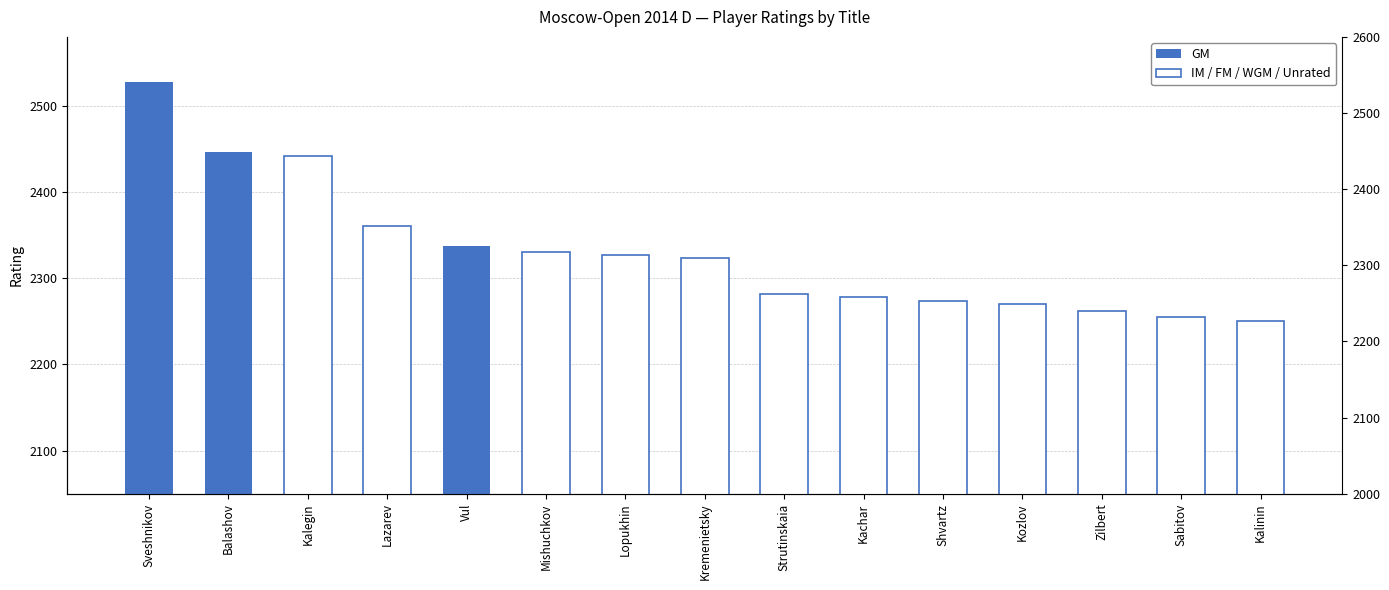

Reading left to right, transcribe all the data shown in this chart.

GM: 2528	2447	0	0	2337	0	0	0	0	0	0	0	0	0	0
IM / FM / WGM / Unrated: 0	0	2442	2361	0	2331	2327	2323	2282	2278	2274	2270	2262	2255	2250